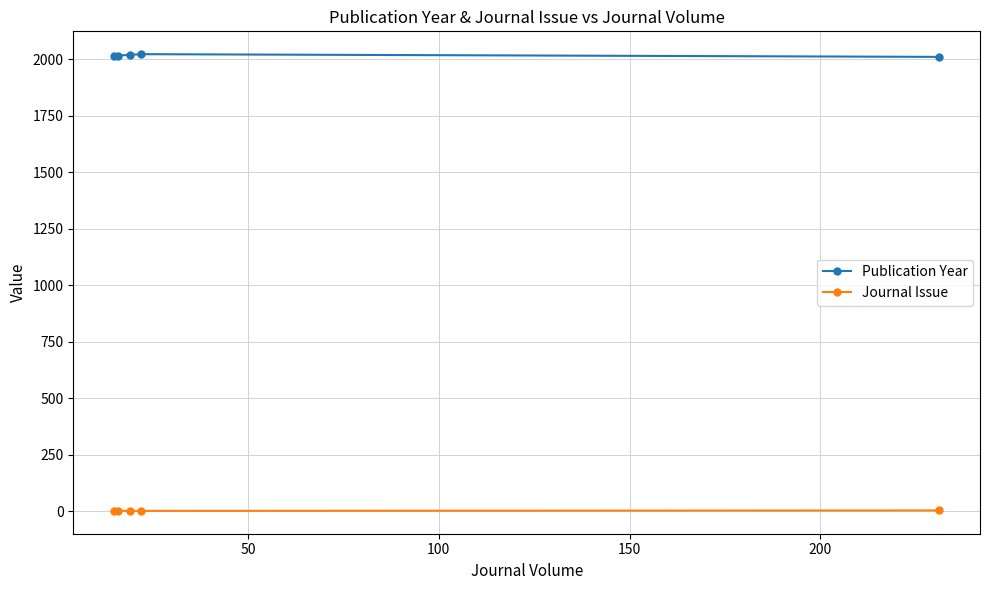

Rank the series by their maximum value, from highest to lowest.

Publication Year, Journal Issue